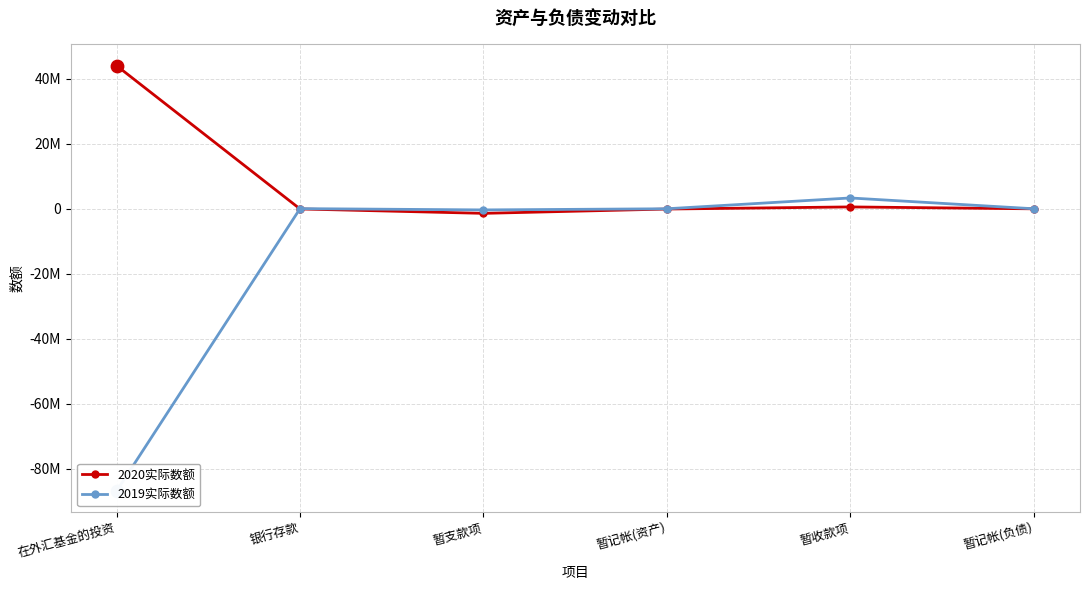

At how many categories does at least one series exceed -52070822?

6